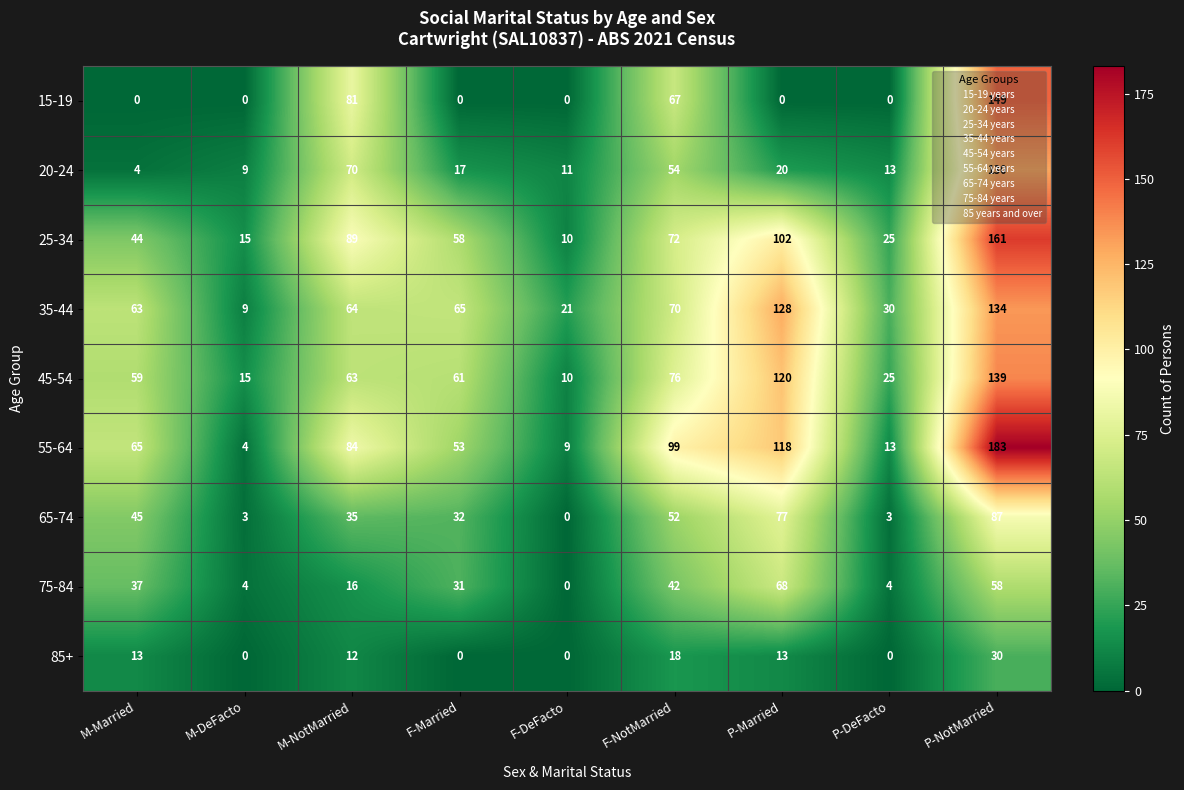

At which label is 20-24 closest to 67?

M-NotMarried